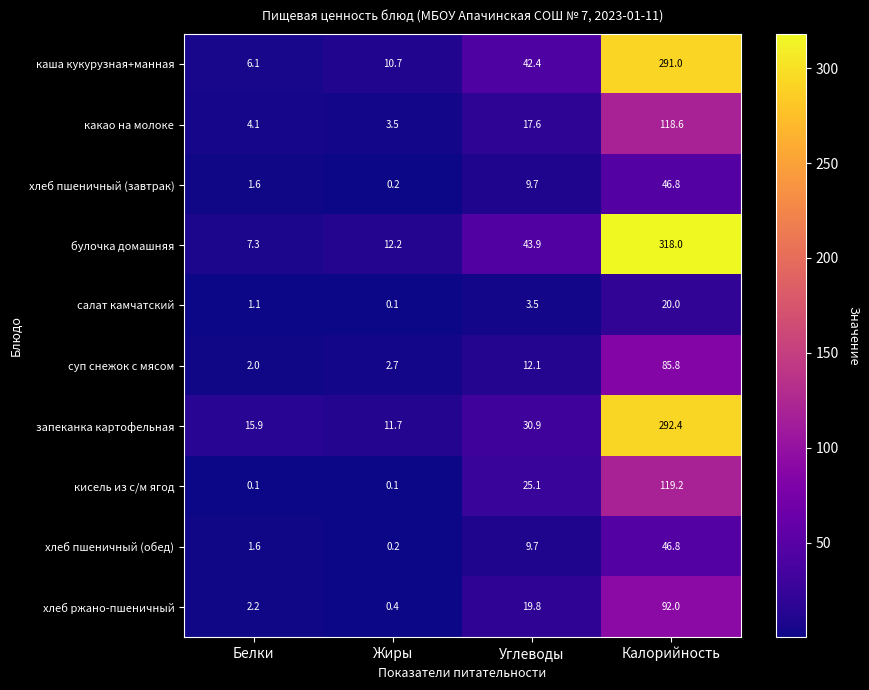

Between Белки and Углеводы, which series saw the biggest shift?

булочка домашняя